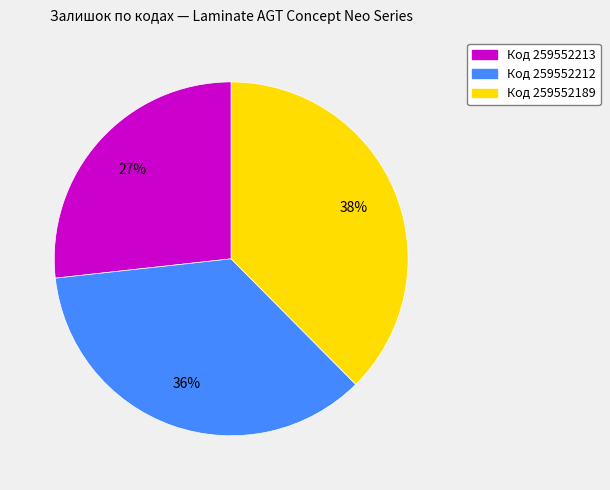

To the nearest percent, what is the average slice percentage?

33%